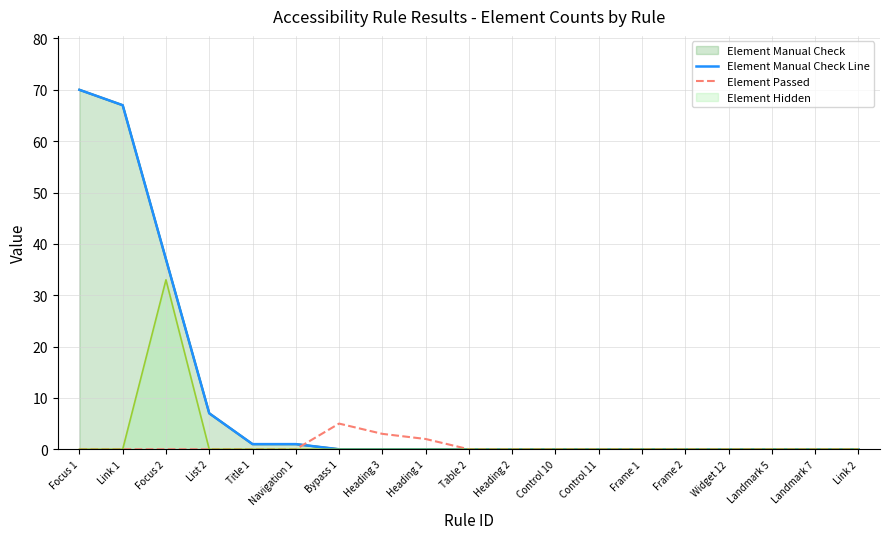

Where is Element Passed nearest to the value 2?

Heading 1